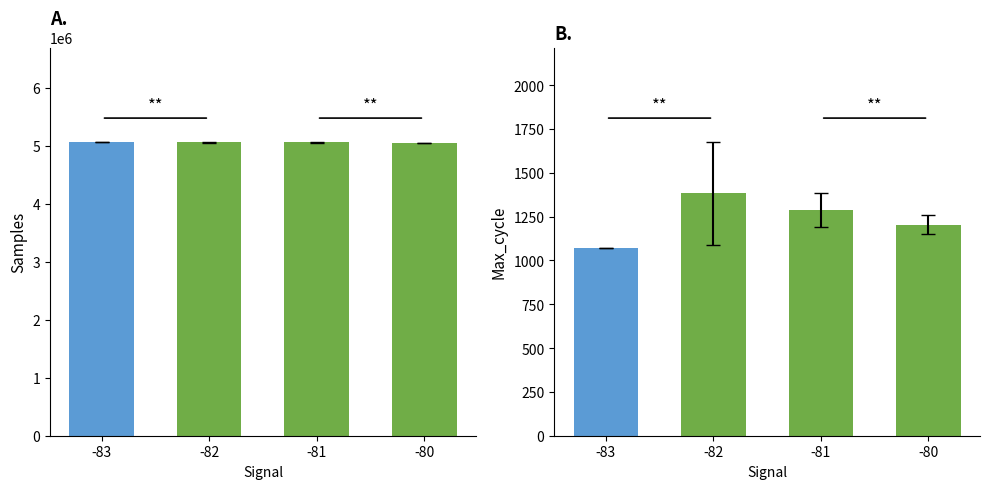

Which category has the lowest value in the Samples series?

-80